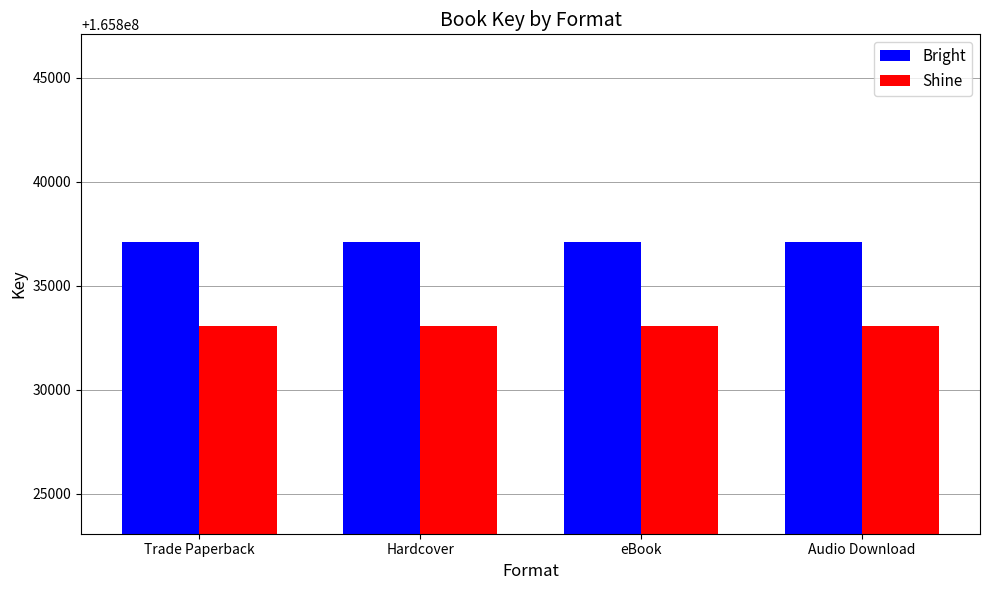

What is the minimum value shown in the chart?

165833075